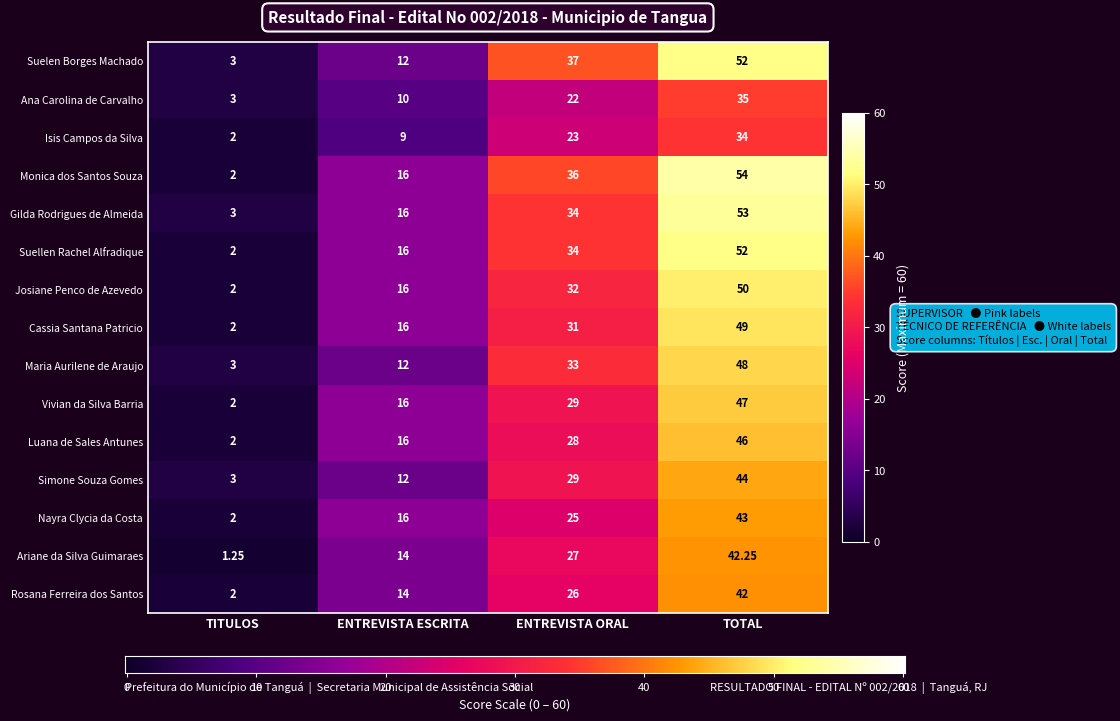

Which series has the largest range (max minus min)?

Monica dos Santos Souza